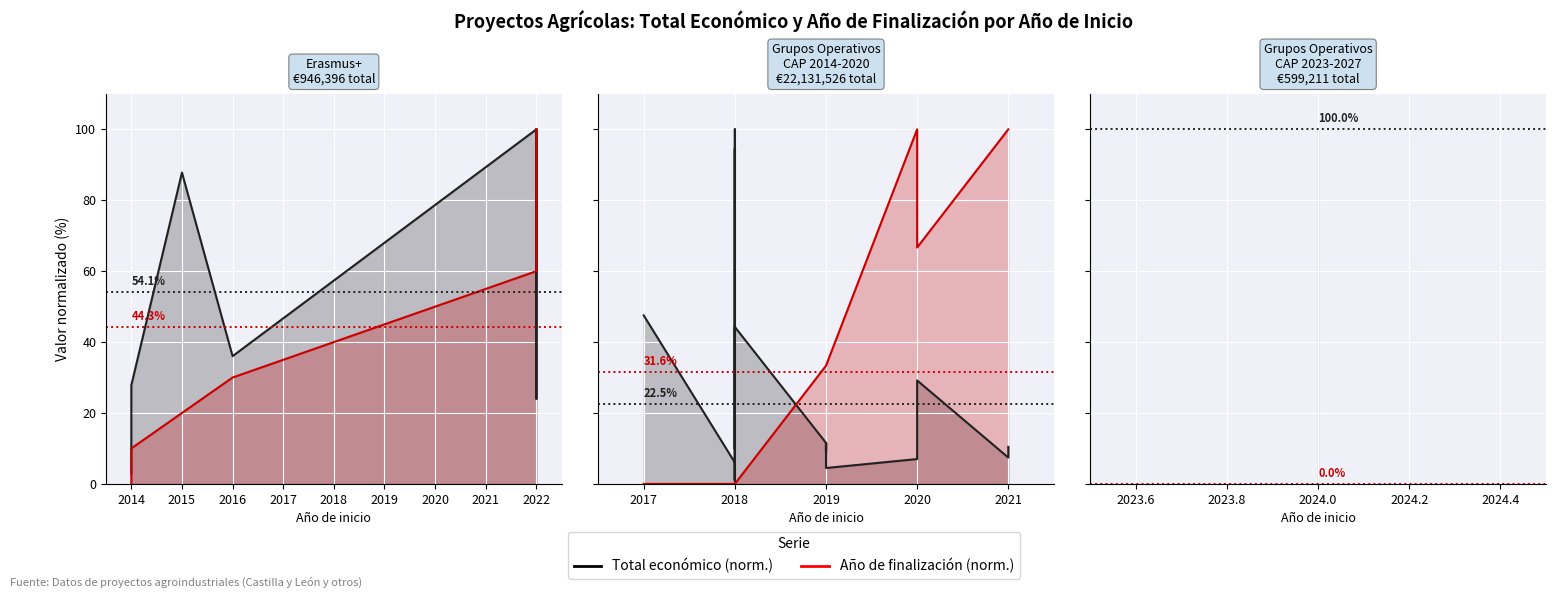

Between 2019 and 2021, which is larger?

2019